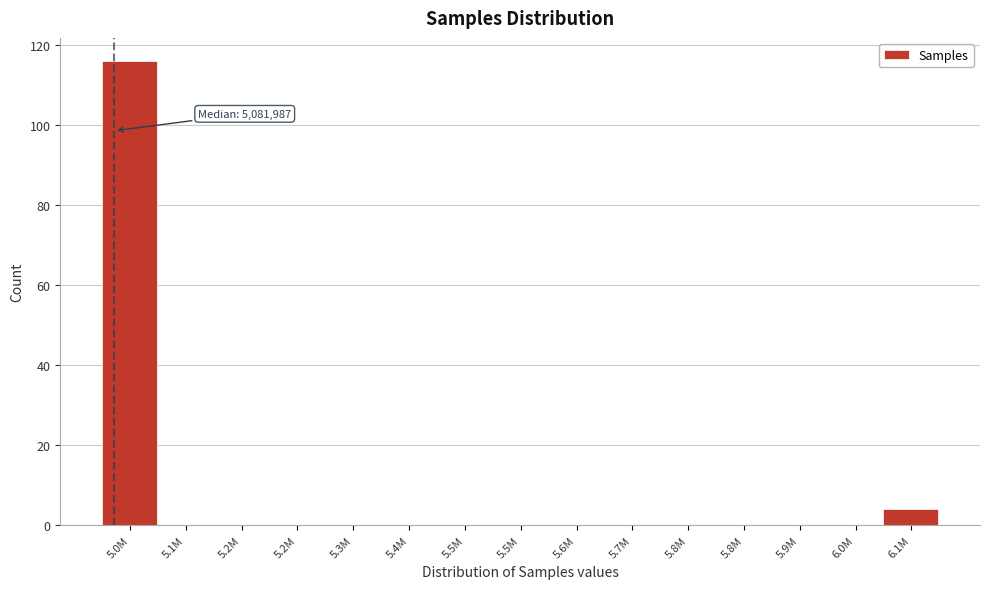

How many data points does each series have?

15